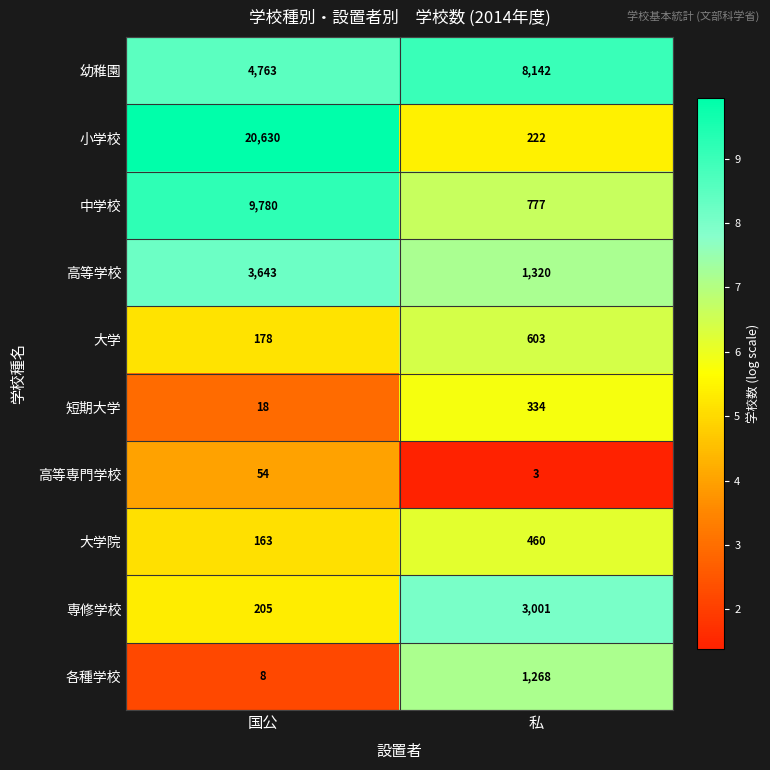

Where is 幼稚園 nearest to the value 6452?

国公